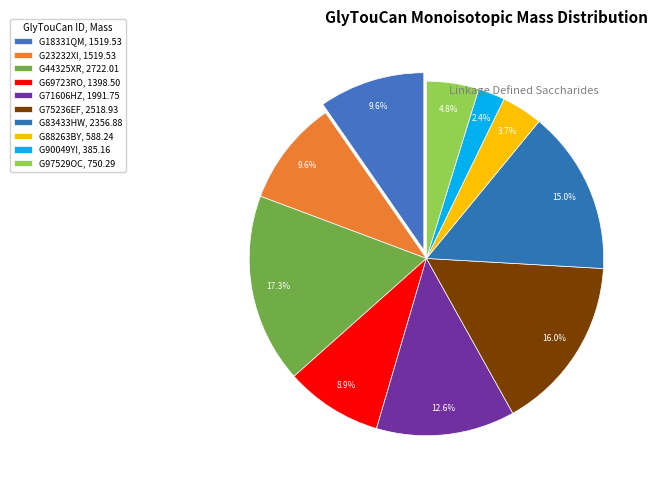

Count the number of slices in the pie.

10